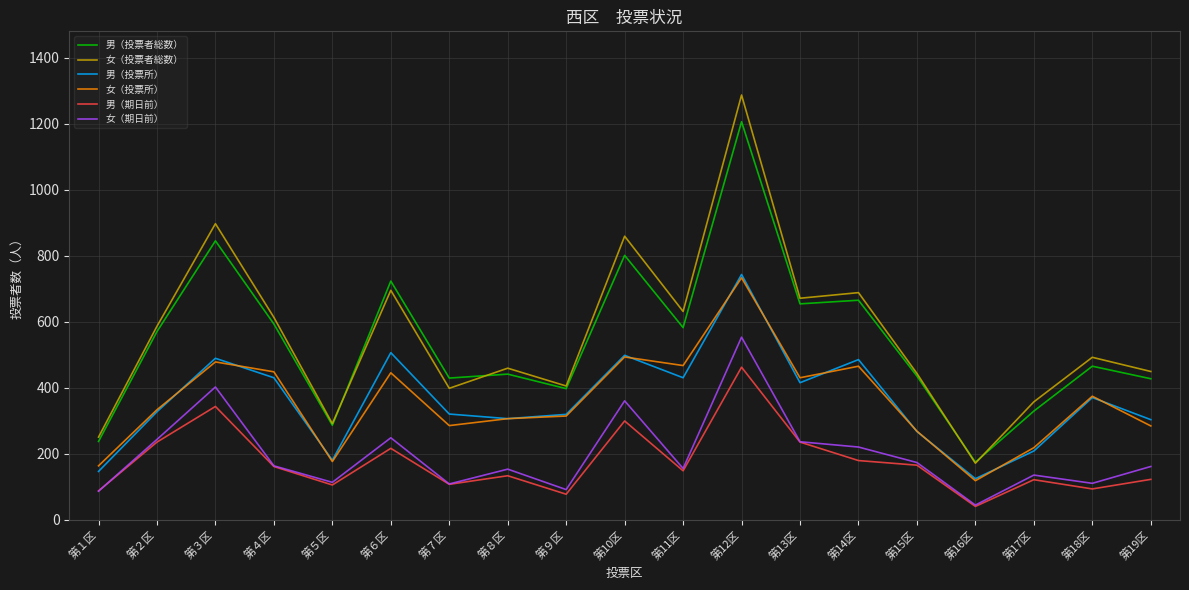

What is the minimum value shown in the chart?

40